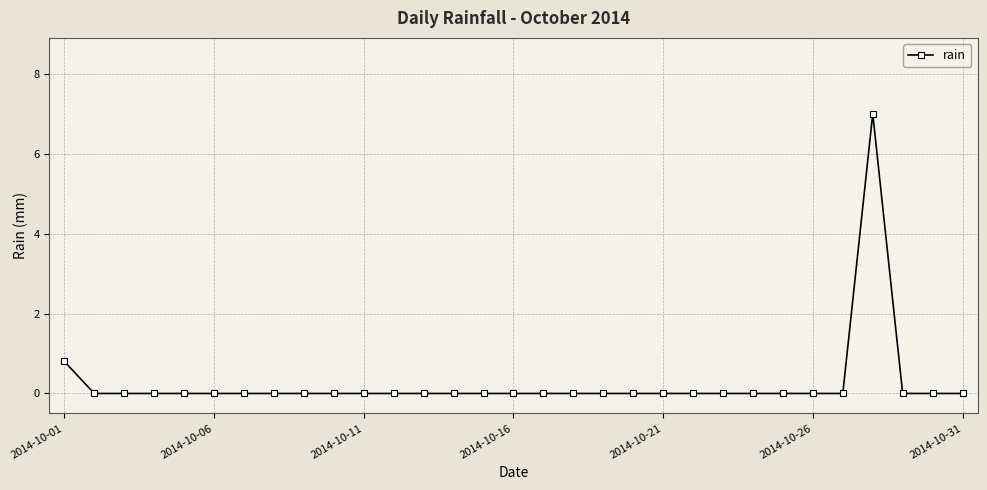

What is the average value?

0.3